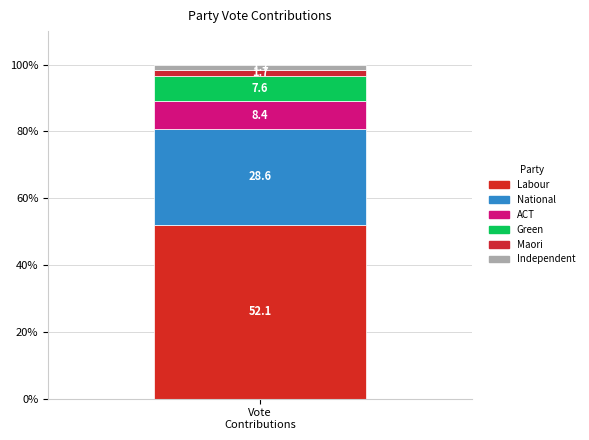

Count the number of data series in this chart.

6